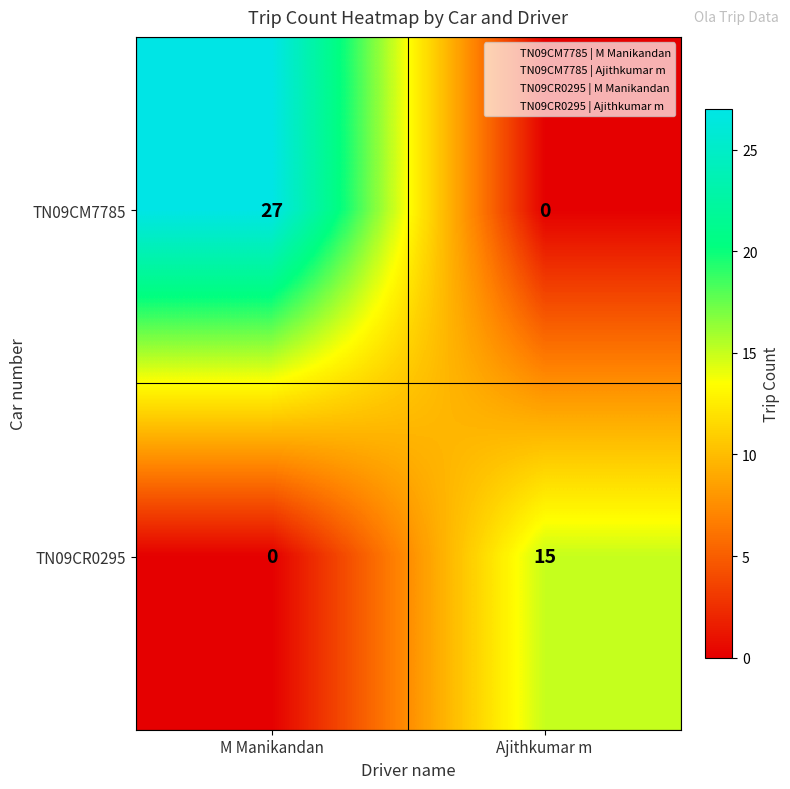

List the series in order of their overall mean, lowest first.

TN09CR0295, TN09CM7785